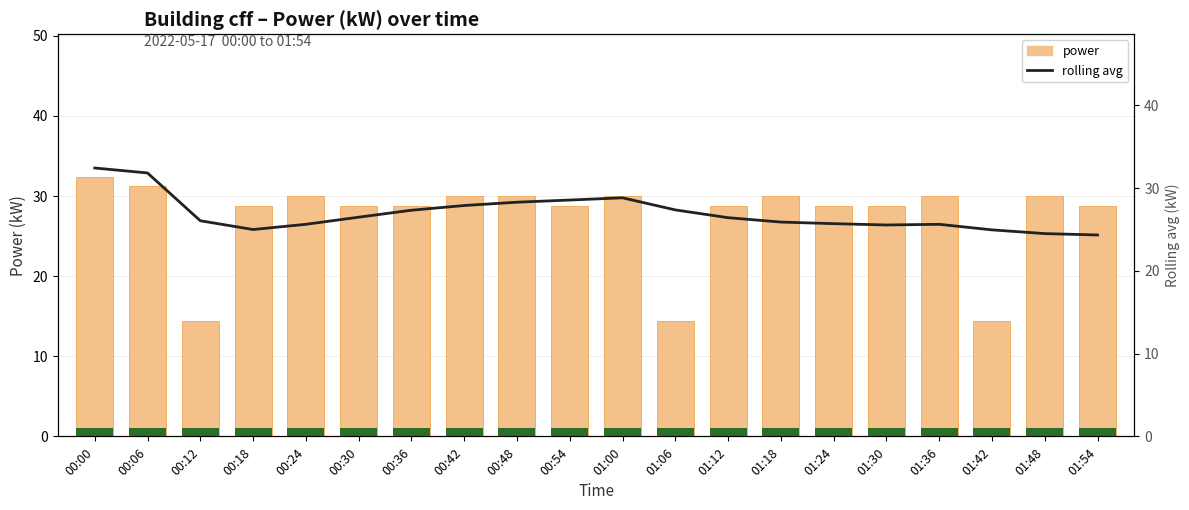

The value of power at 01:54 is 28.8. True or false?

True